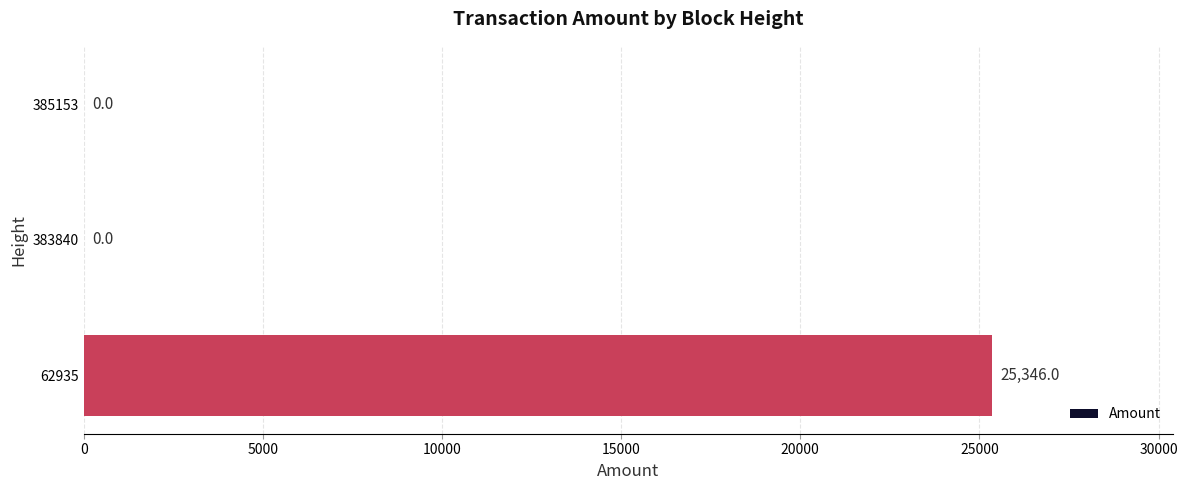

Reading top to bottom, list all the values displayed in this chart.

385153=0	383840=0	62935=25346